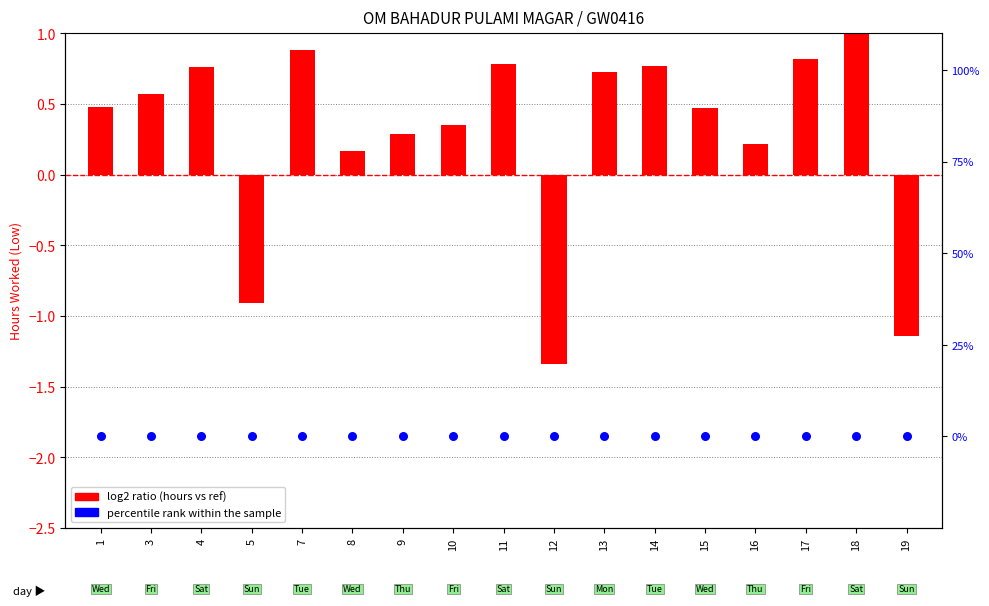

Is the value of percentile rank within sample at 5 greater than the value of log2 ratio (hours vs ref) at 4?

No